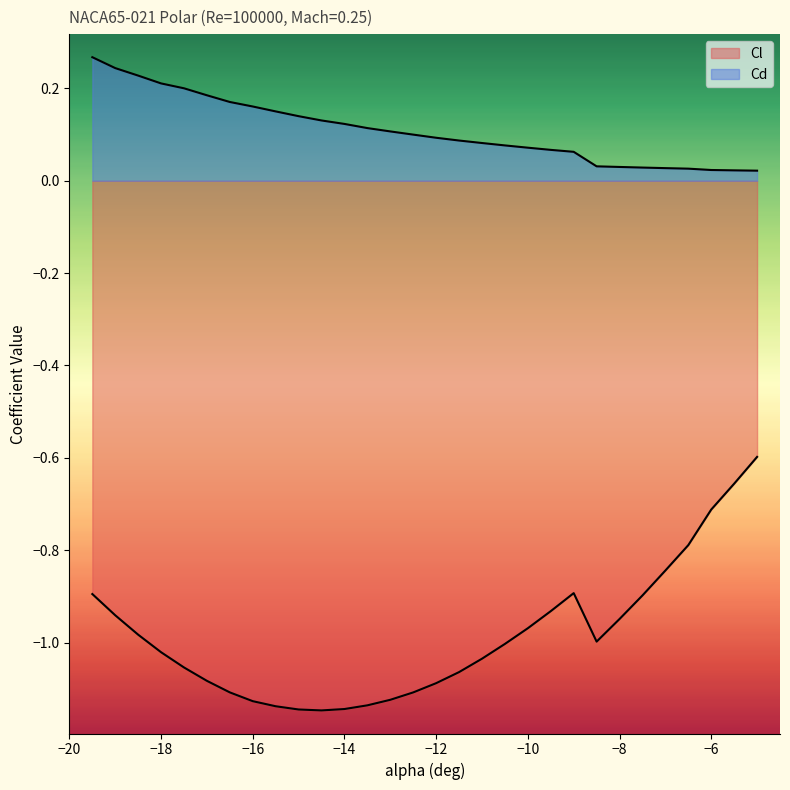

The value of Cd at -5.0 is 0.0. True or false?

False